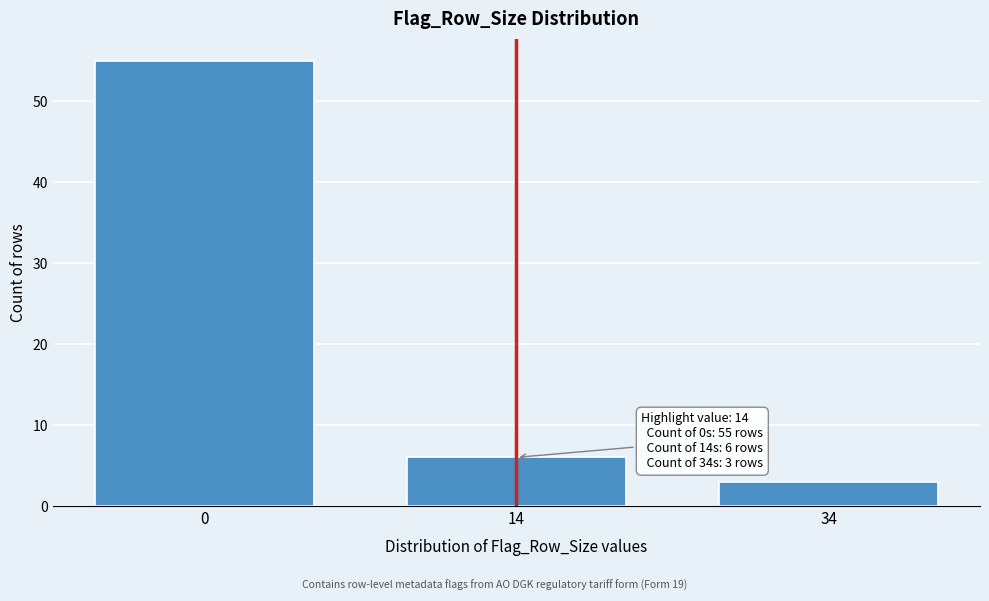

Reading left to right, what are all the values shown in this chart?

0=55	14=6	34=3